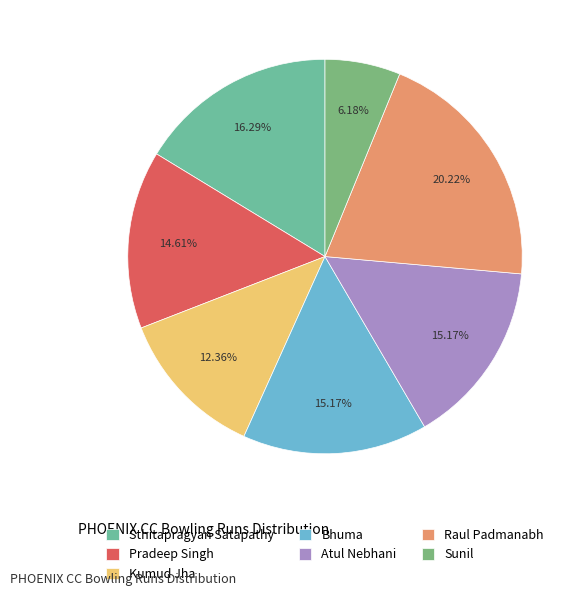

To the nearest percent, what is the difference between the largest and smallest slice percentages?

14%